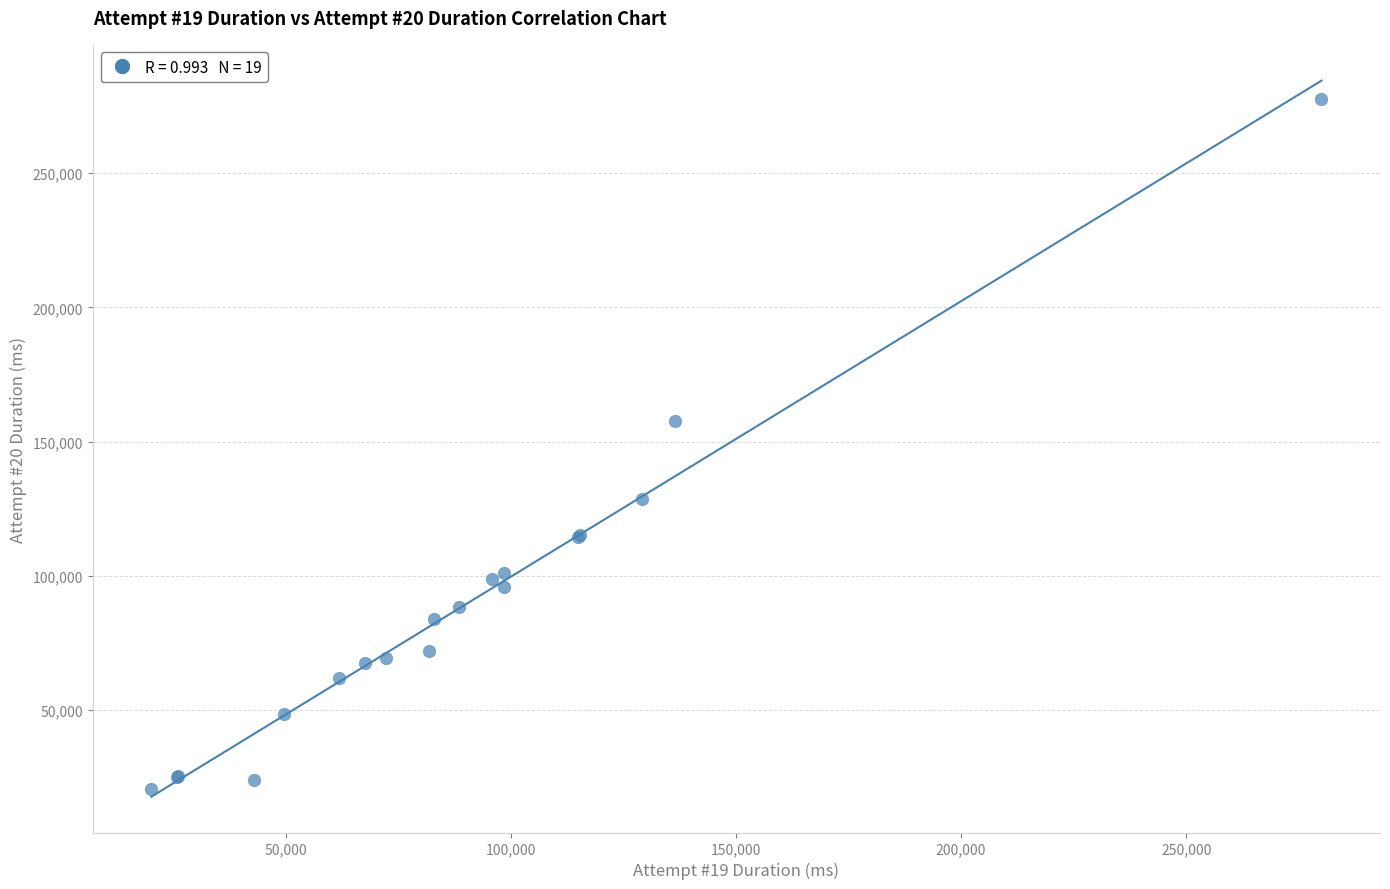

What Y value in the scatter plot is closest to 149133?

157800